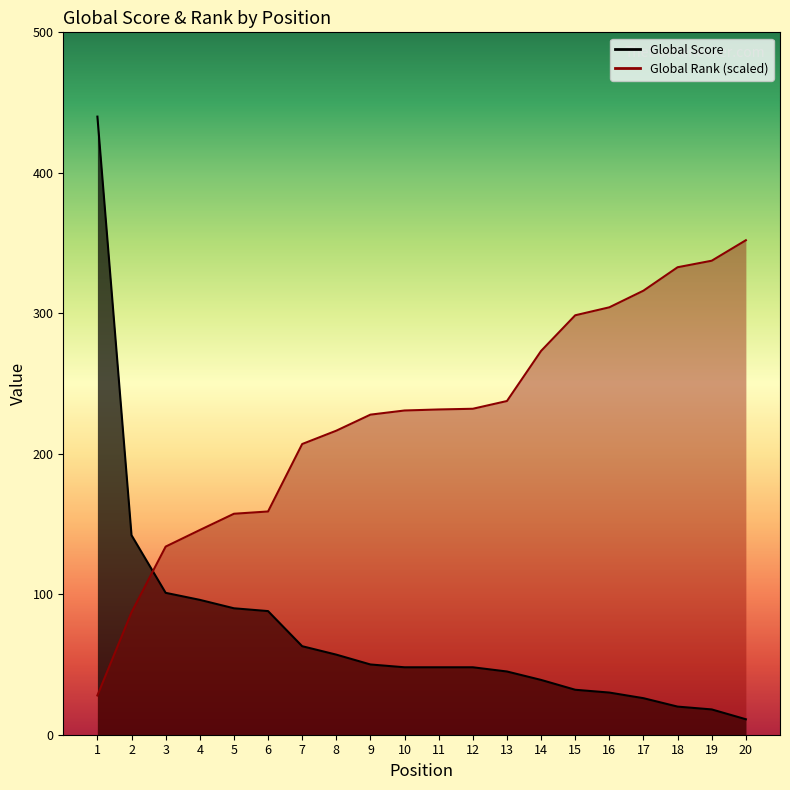

At which label is Global Rank (scaled) closest to 189?

7